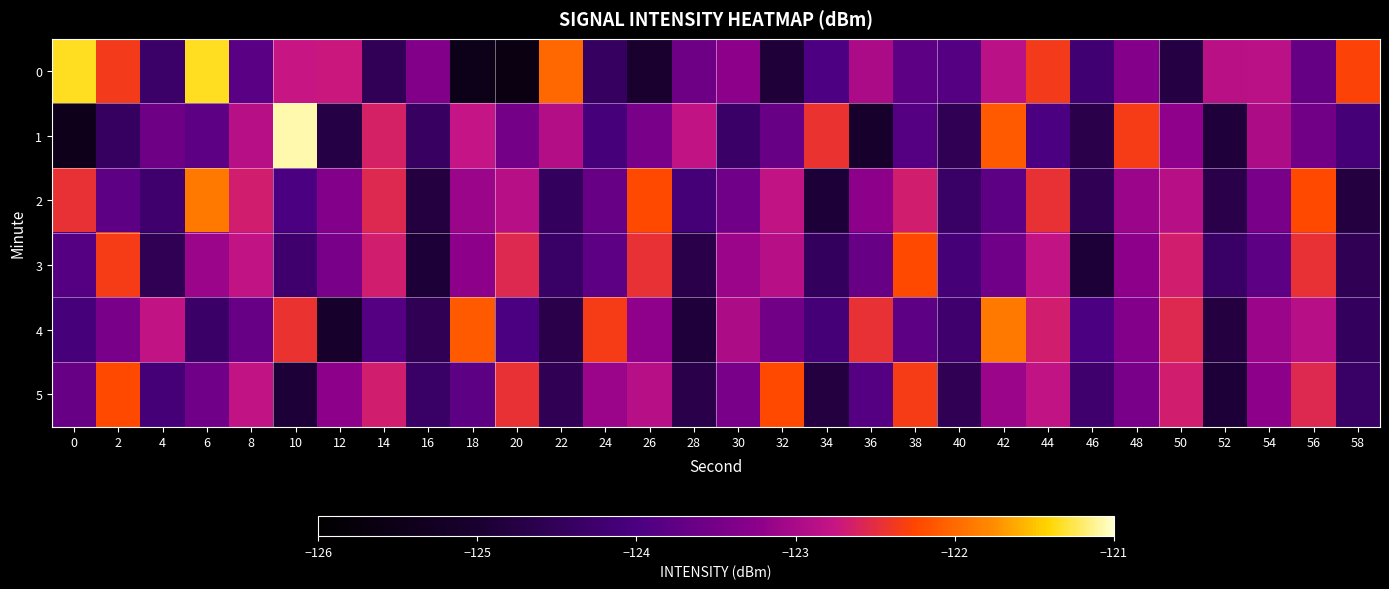

At how many categories does at least one series exceed -124?

29